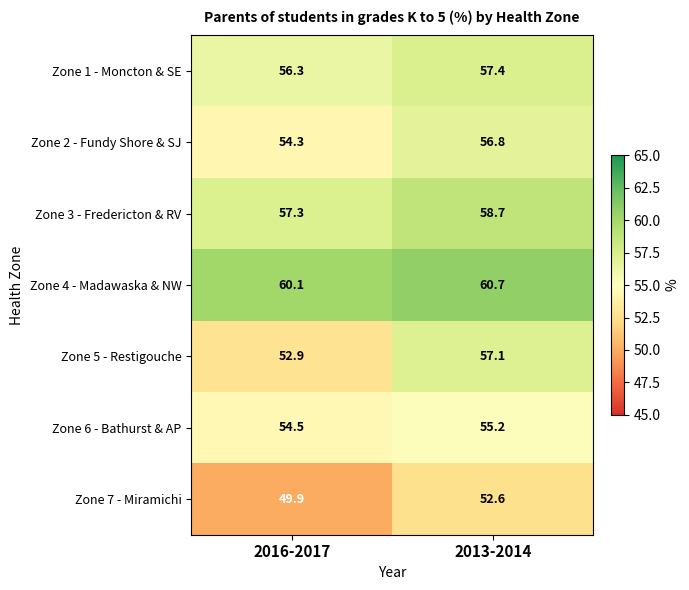

What is the total value across all series at 2013-2014?

398.5